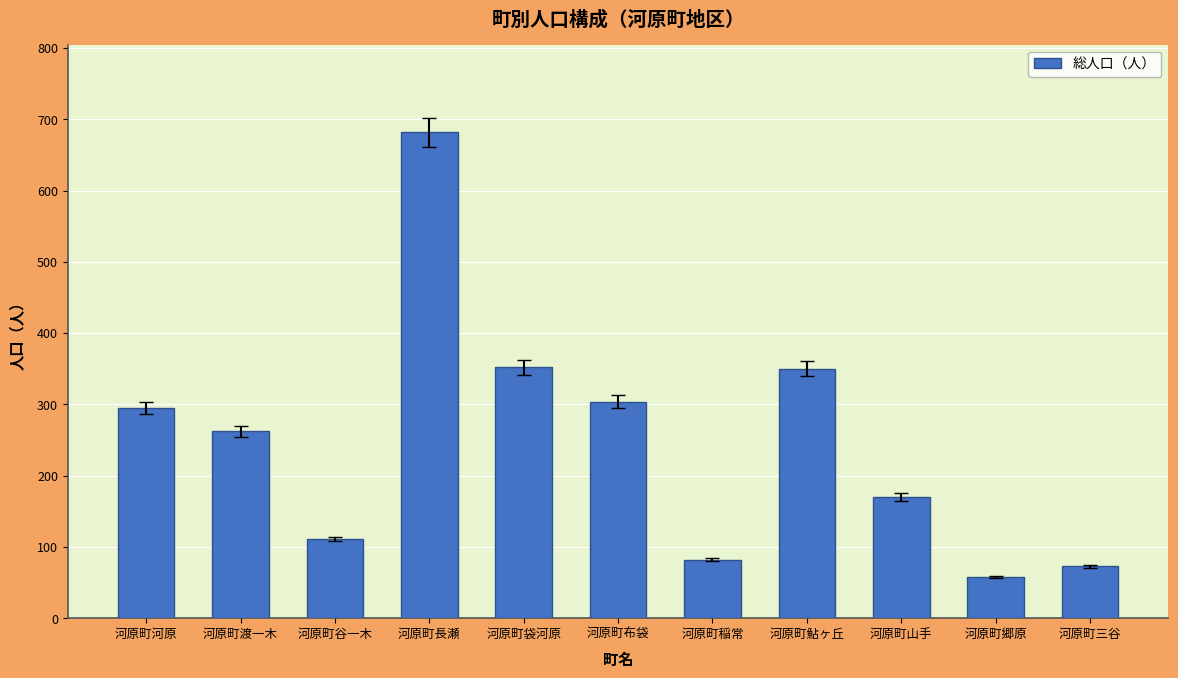

How many bars are there in total?

11